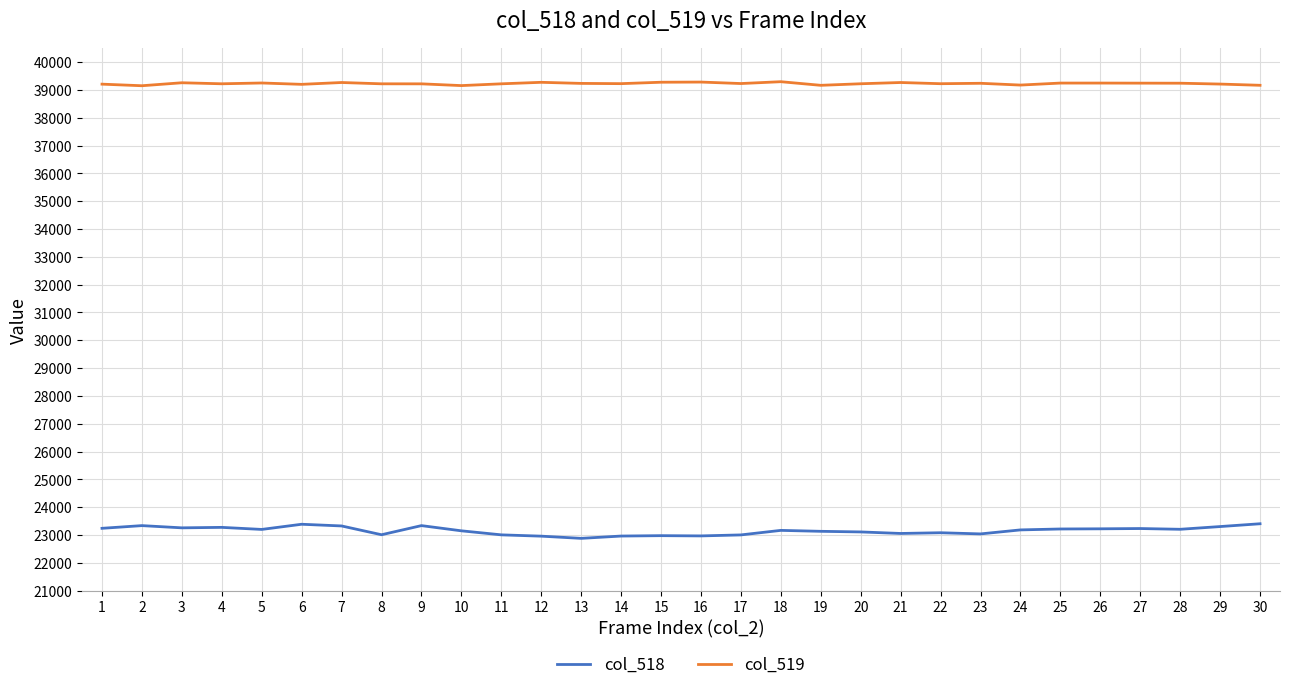

How many lines are shown in the chart?

2